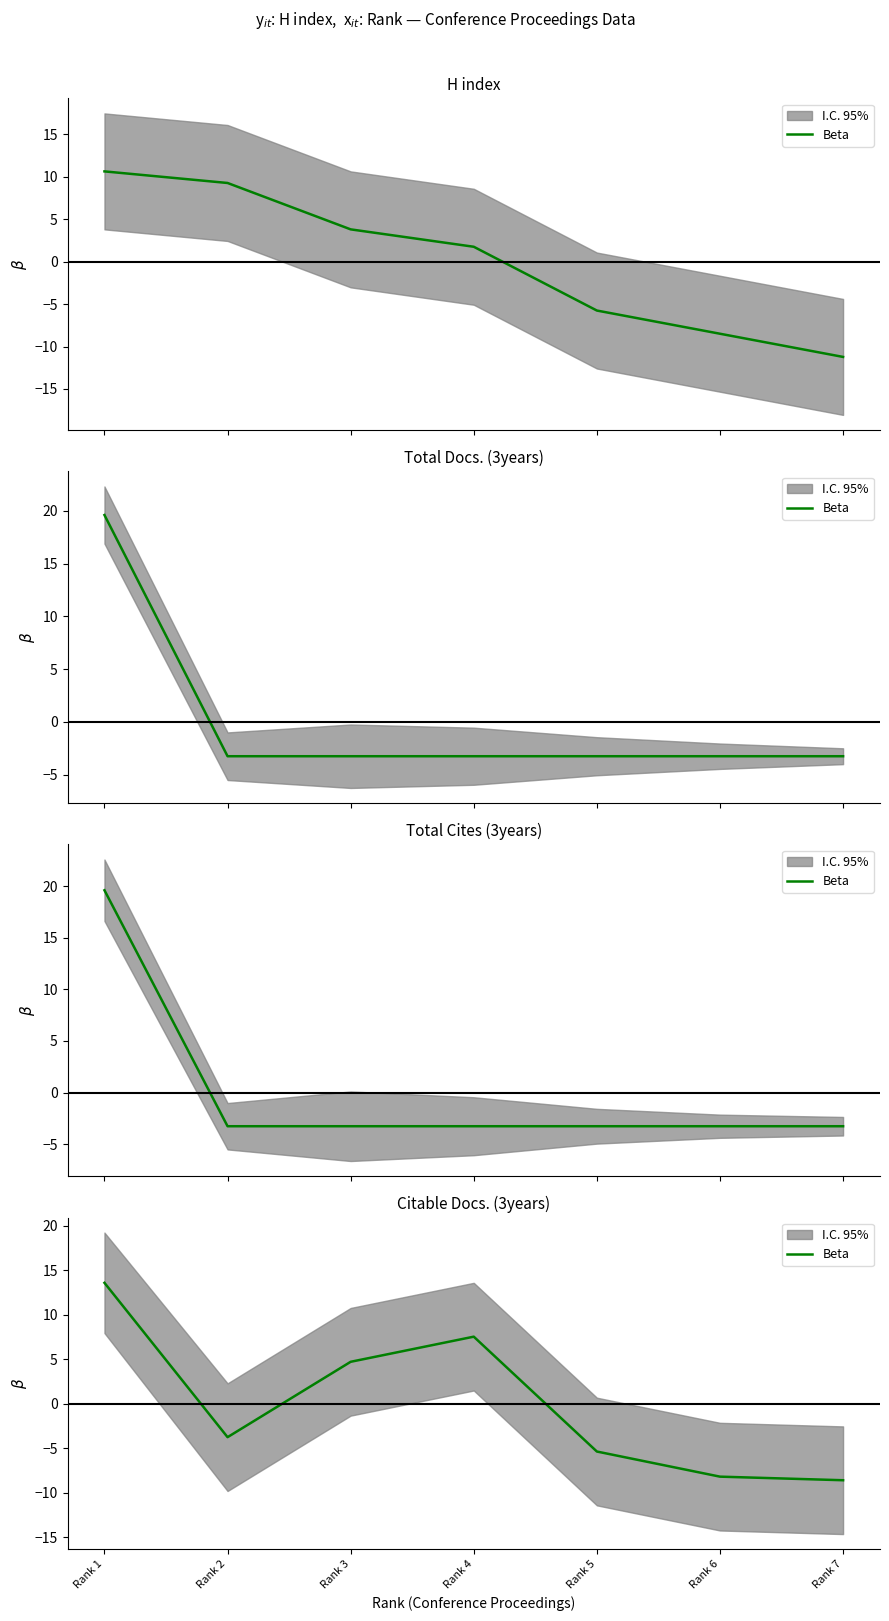

What value does the data have at Rank 6?

-8.2